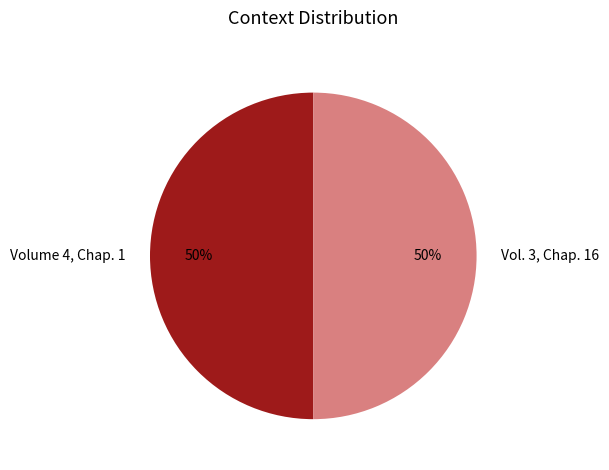

The Vol. 3, Chap. 16 slice represents 50% of the pie. True or false?

True